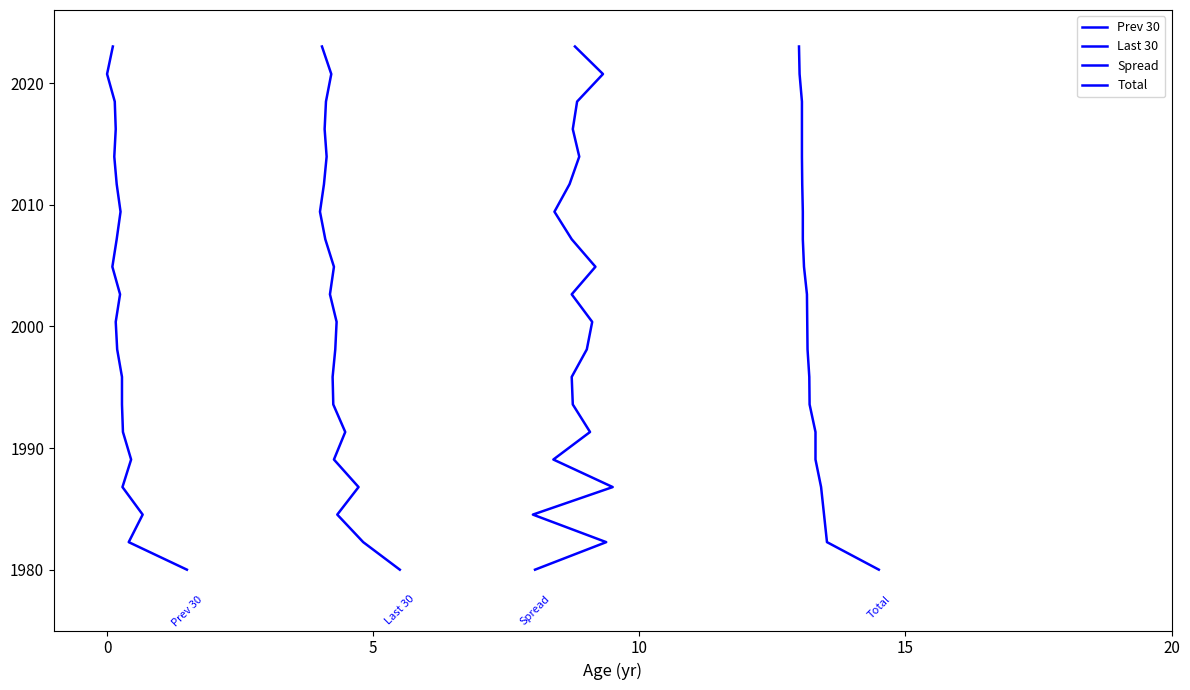

True or false: Prev 30 and Total intersect in this chart.

False